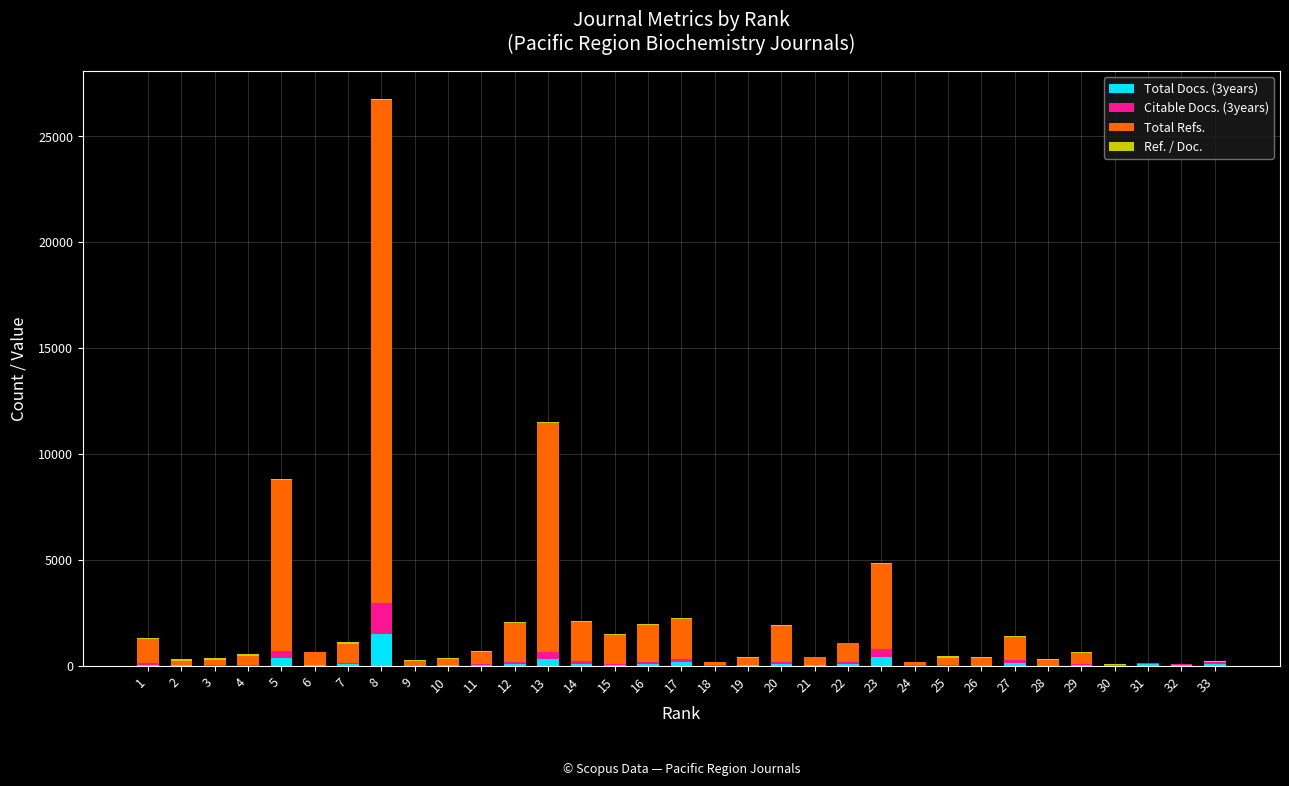

Count the number of categories in the chart.

33